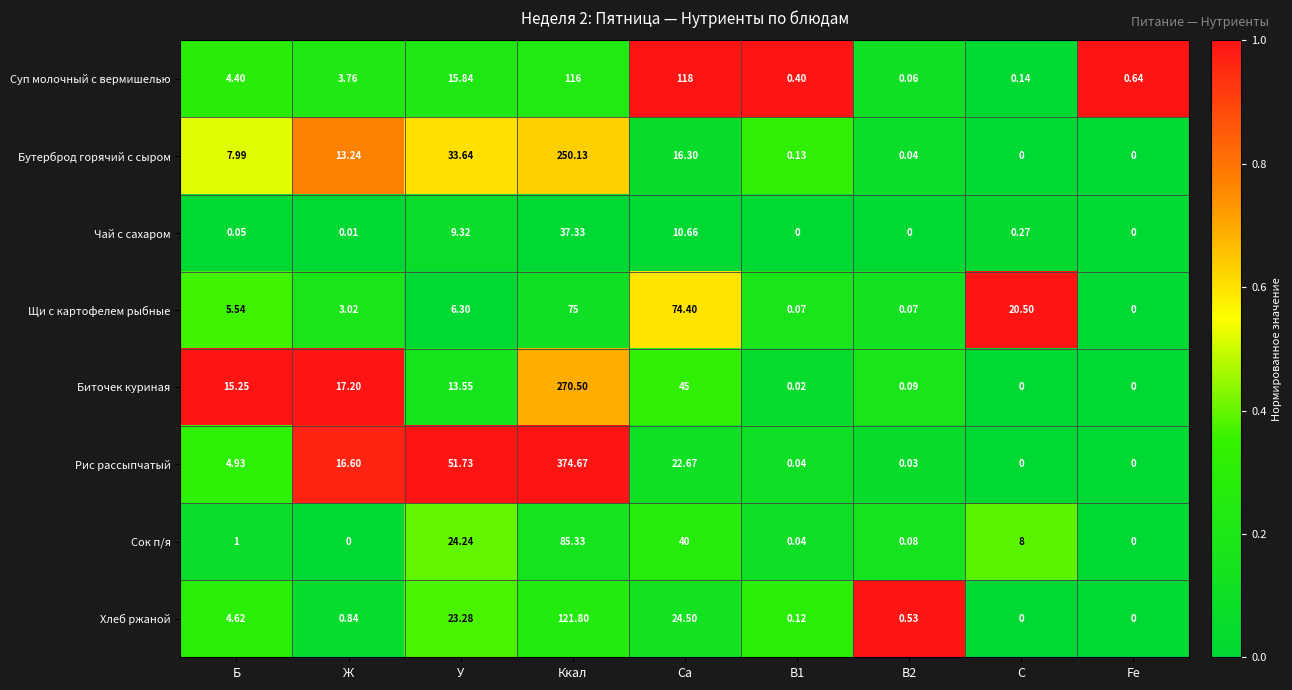

Which label corresponds to the largest value in the chart?

Ккал